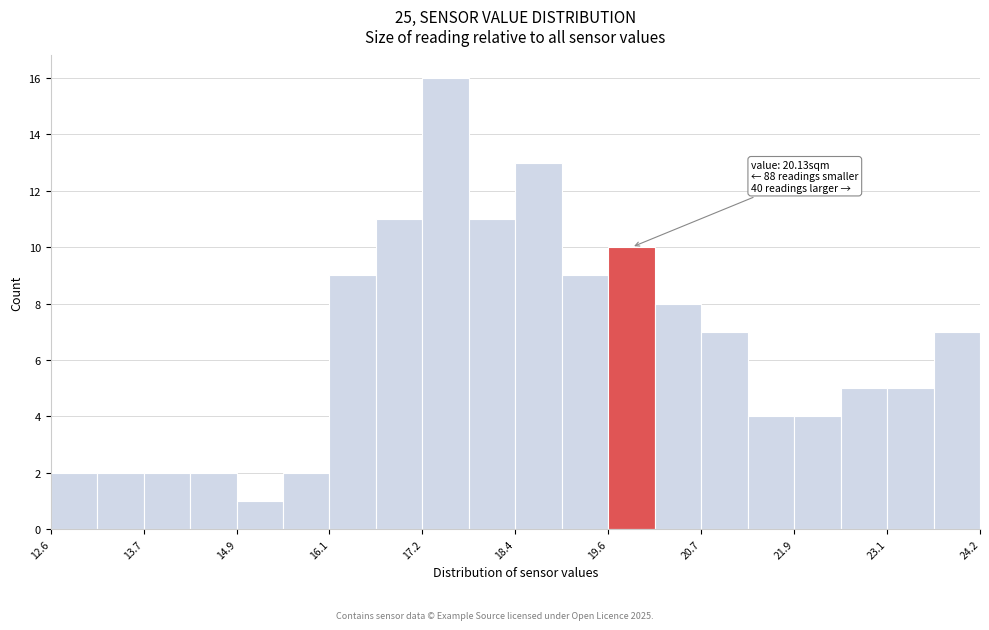

Read against the x-axis, roughly where is the centre of the tallest bar?

17.6